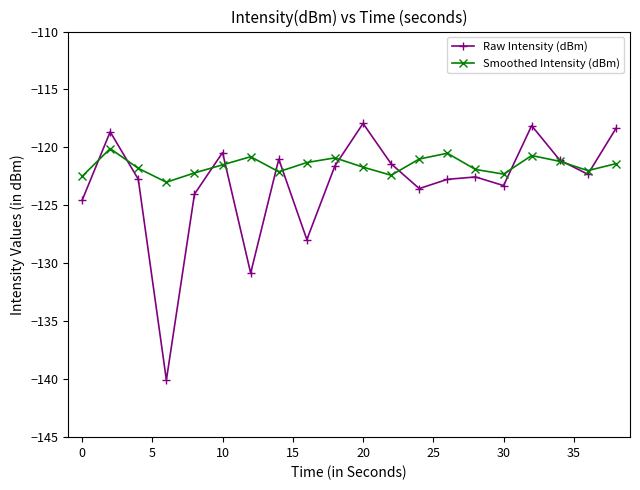

Does the chart display data point markers on the line(s)?

Yes